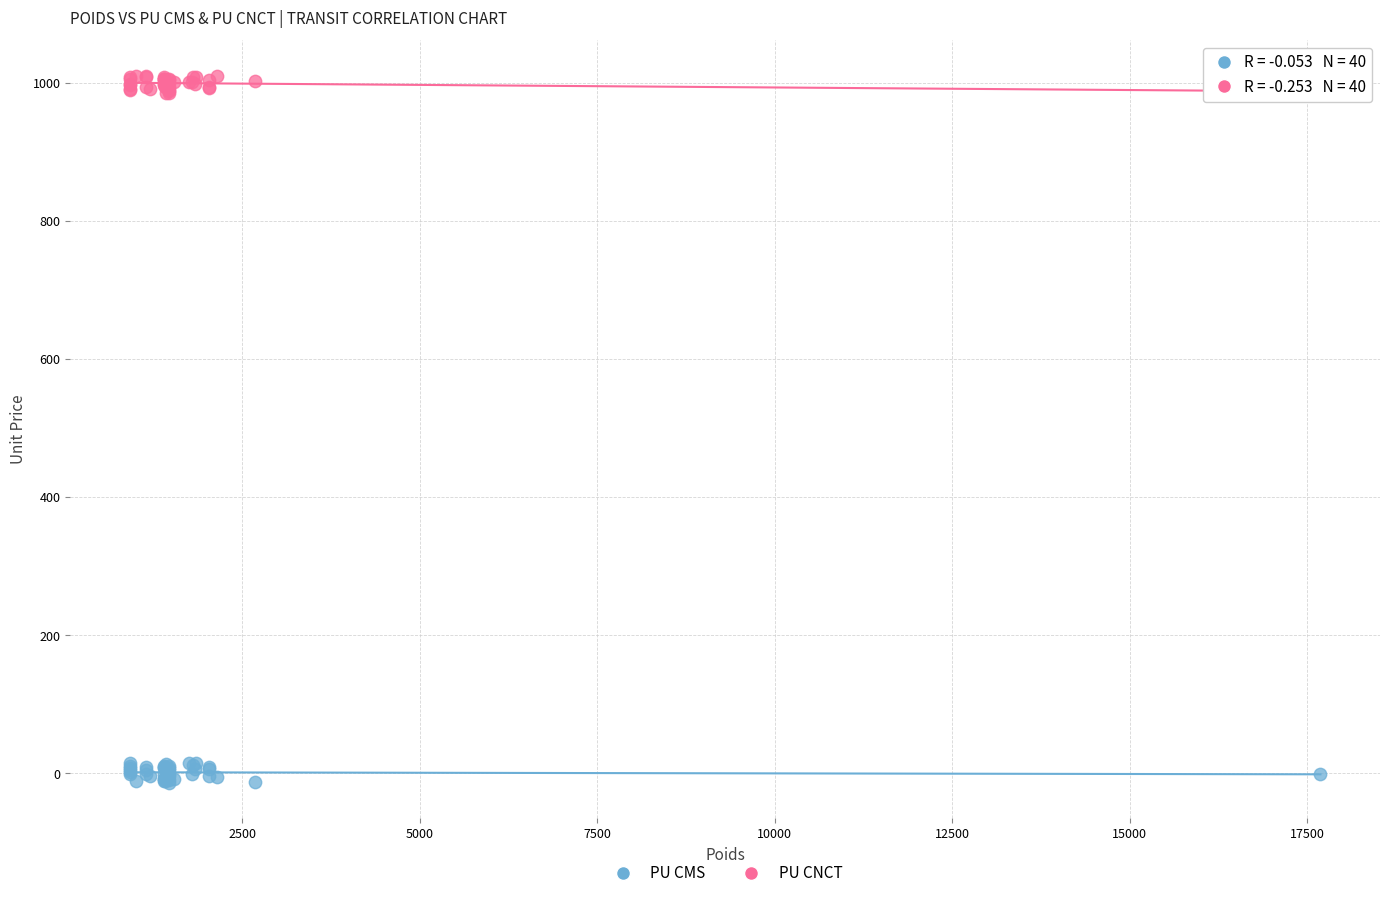

What is the X range (max minus min) for the scatter plot?

16775.0